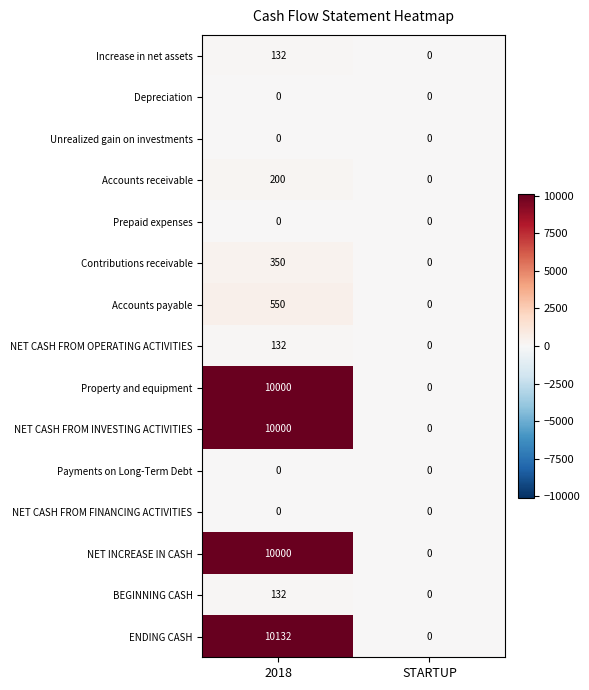

Reading left to right, transcribe all the data shown in this chart.

Increase in net assets: 2018=132	STARTUP=0
Depreciation: 2018=0	STARTUP=0
Unrealized gain on investments: 2018=0	STARTUP=0
Accounts receivable: 2018=200	STARTUP=0
Prepaid expenses: 2018=0	STARTUP=0
Contributions receivable: 2018=350	STARTUP=0
Accounts payable: 2018=550	STARTUP=0
NET CASH FROM OPERATING ACTIVITIES: 2018=132	STARTUP=0
Property and equipment: 2018=10000	STARTUP=0
NET CASH FROM INVESTING ACTIVITIES: 2018=10000	STARTUP=0
Payments on Long-Term Debt: 2018=0	STARTUP=0
NET CASH FROM FINANCING ACTIVITIES: 2018=0	STARTUP=0
NET INCREASE IN CASH: 2018=10000	STARTUP=0
BEGINNING CASH: 2018=132	STARTUP=0
ENDING CASH: 2018=10132	STARTUP=0